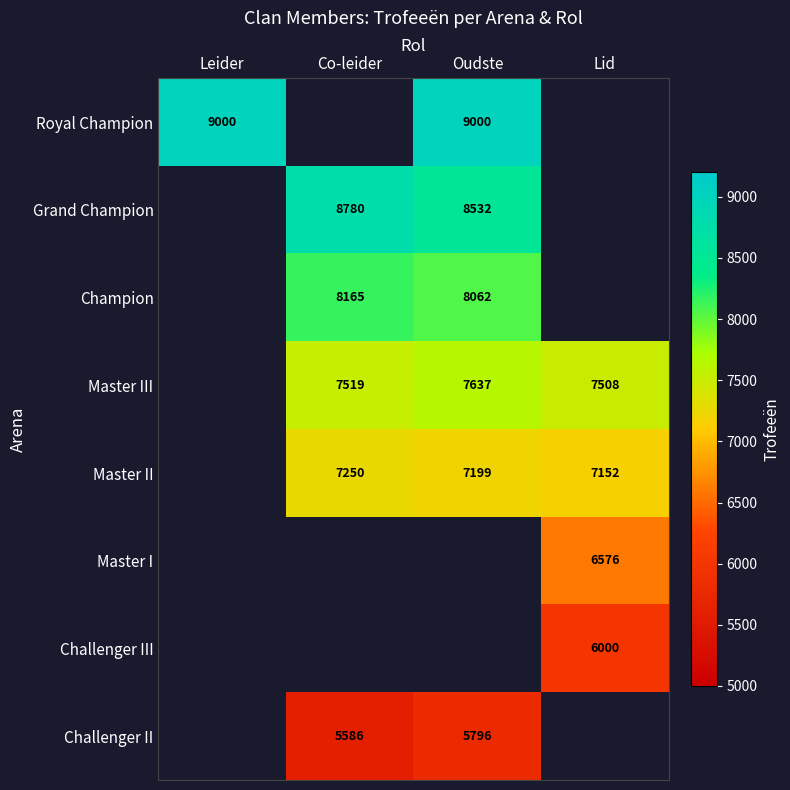

The Master III series shows 3492 at Oudste. True or false?

False